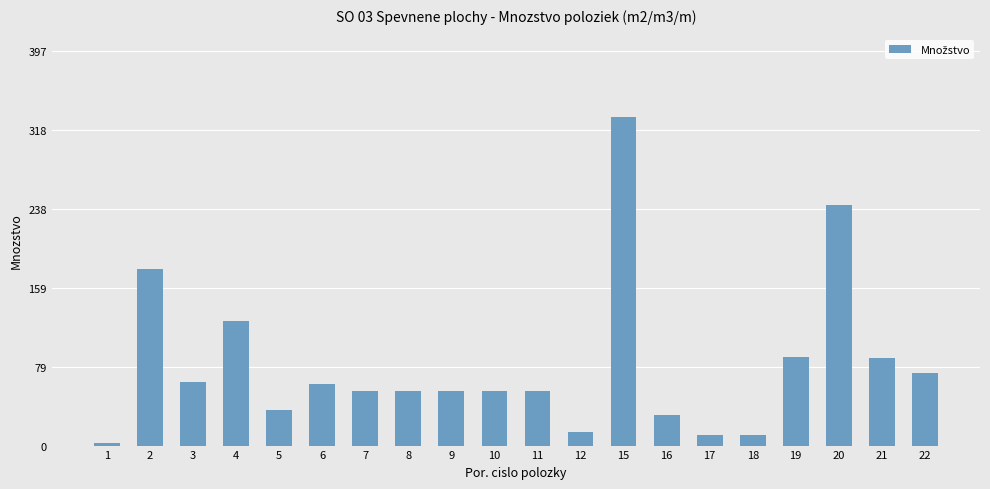

How many bars are there in total?

20